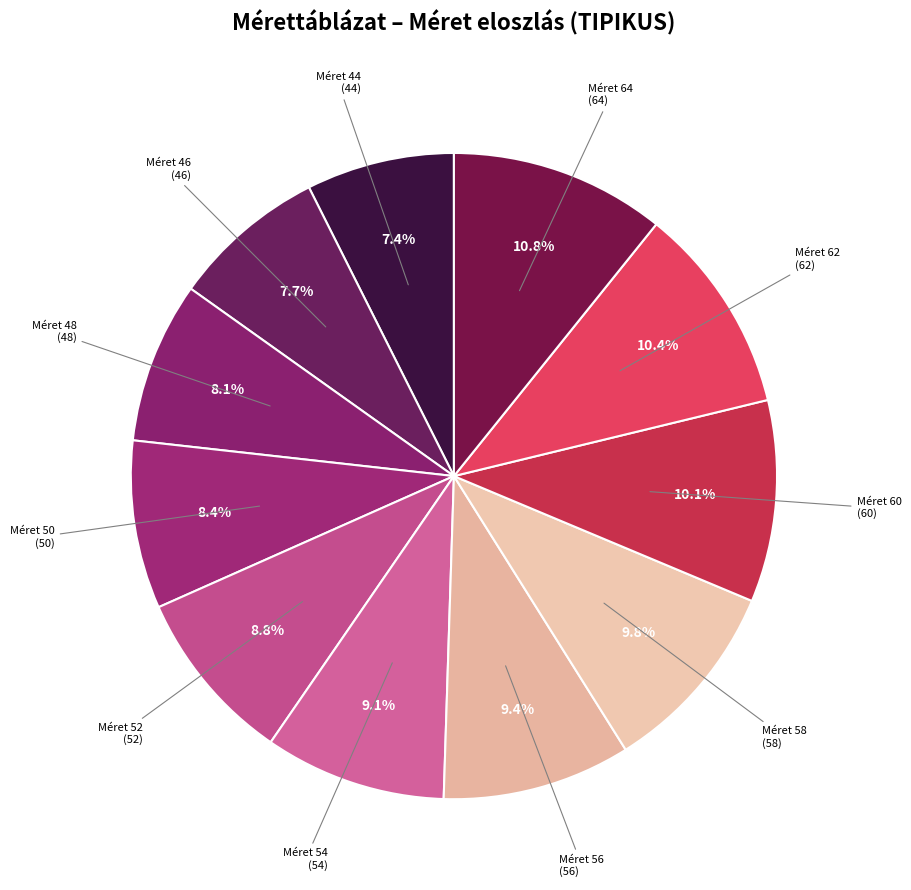

Is Méret 64 the majority of the pie?

No